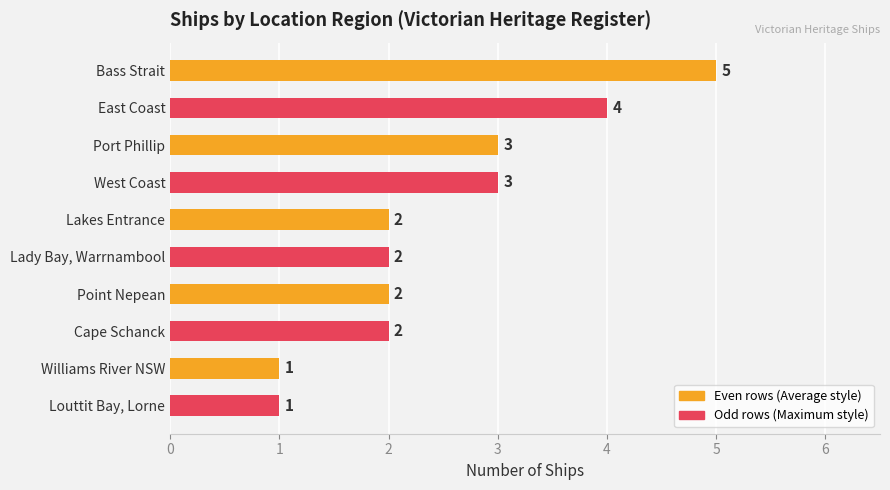

How many data points are less than 2?

2